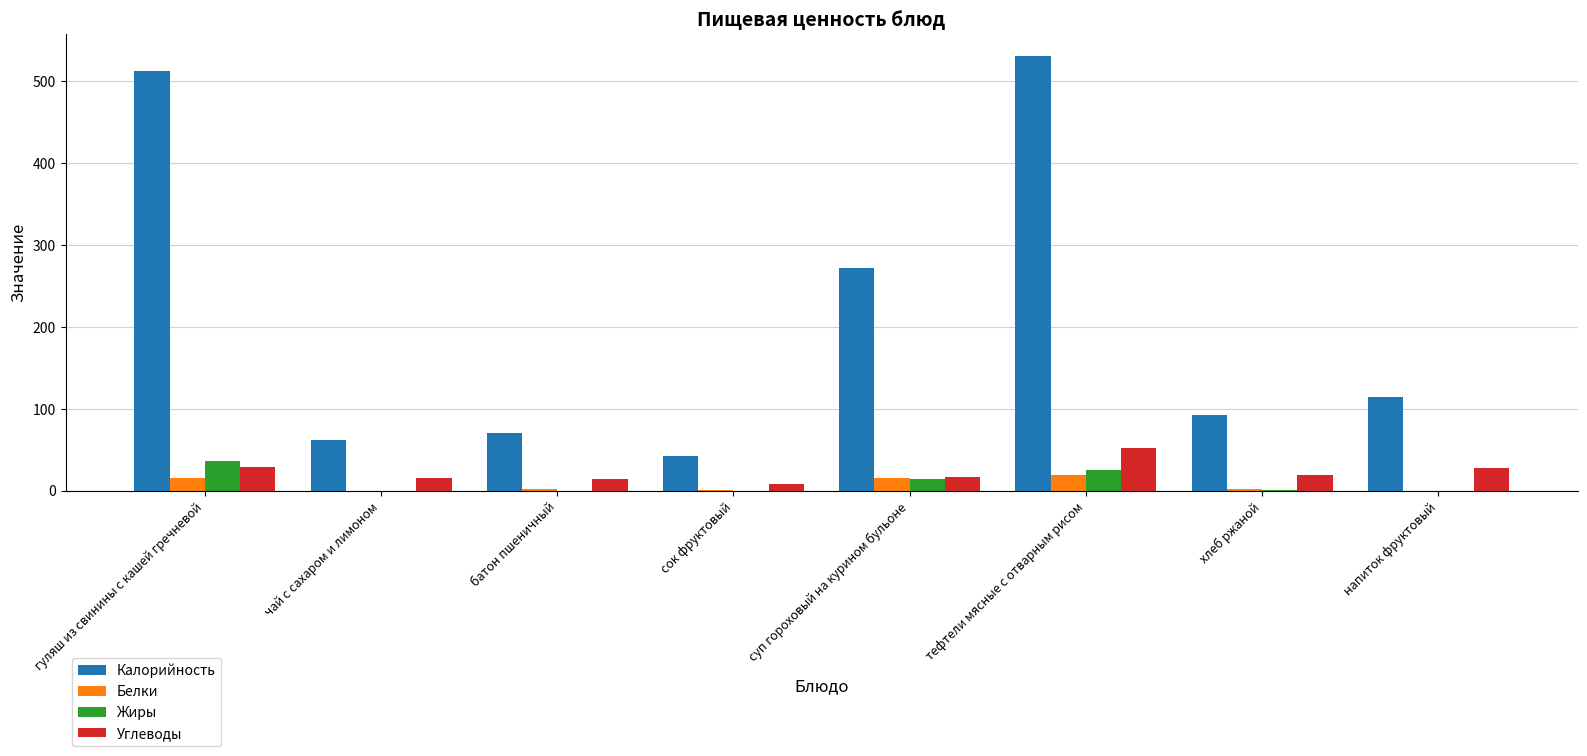

What is the highest value of the Жиры series?

36.4